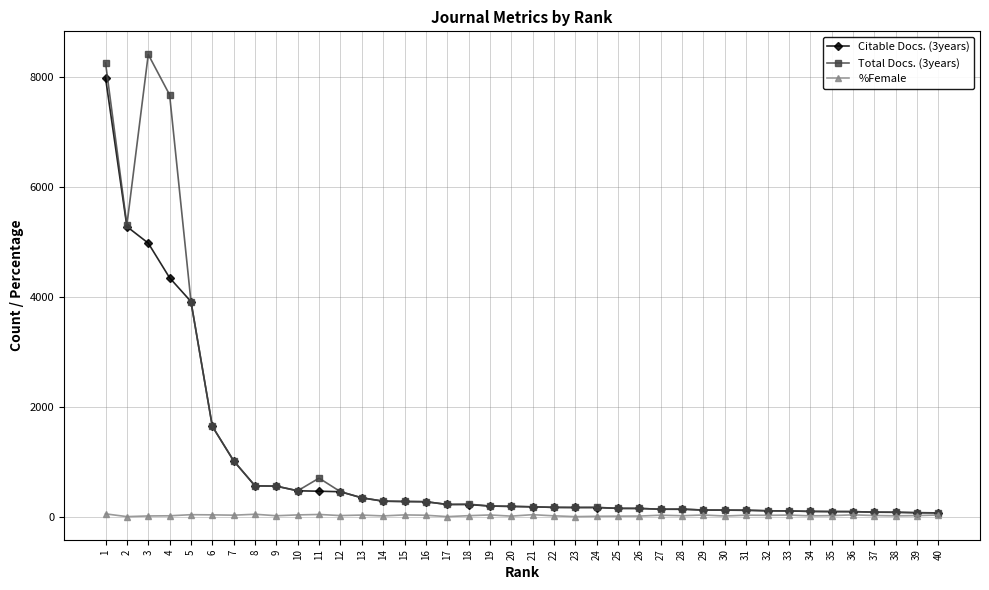

At which label does Citable Docs. (3years) first exceed 186?

1